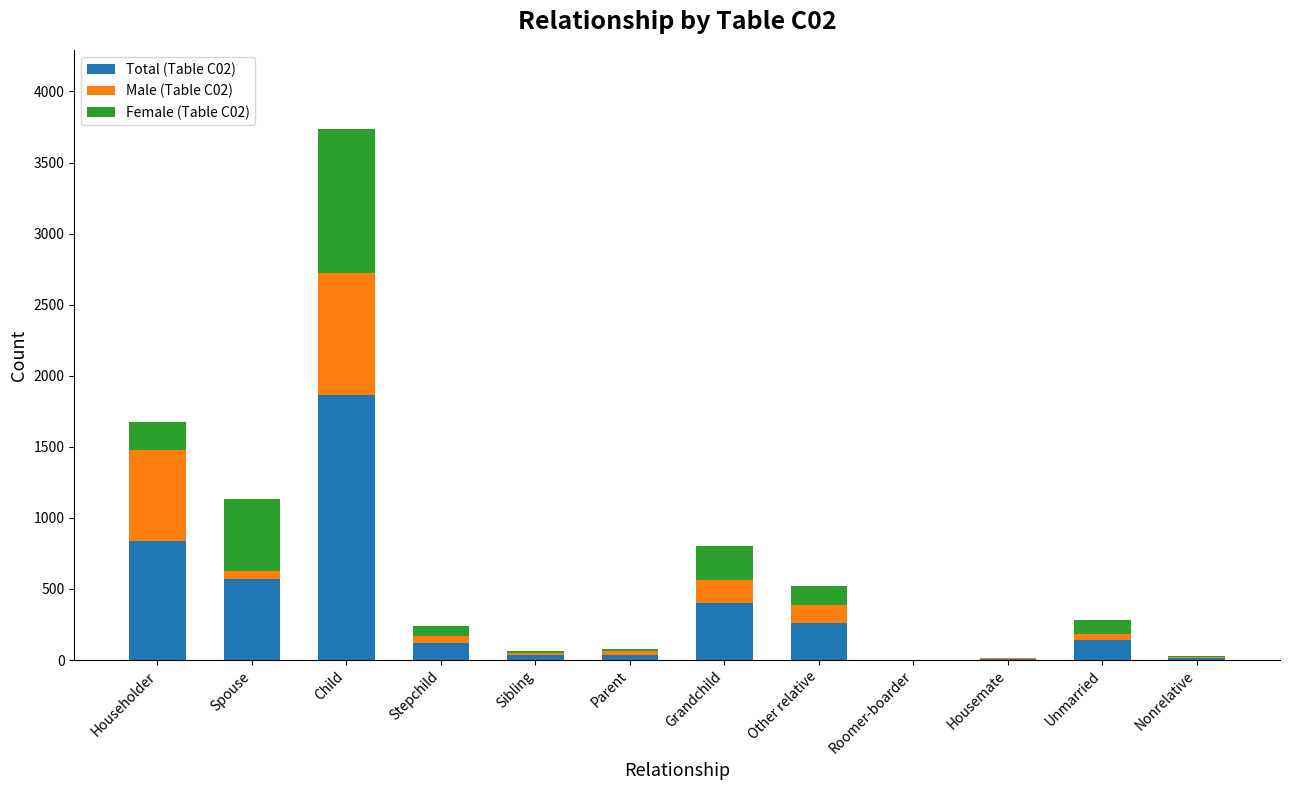

At which category is the sum across all series the highest?

Child